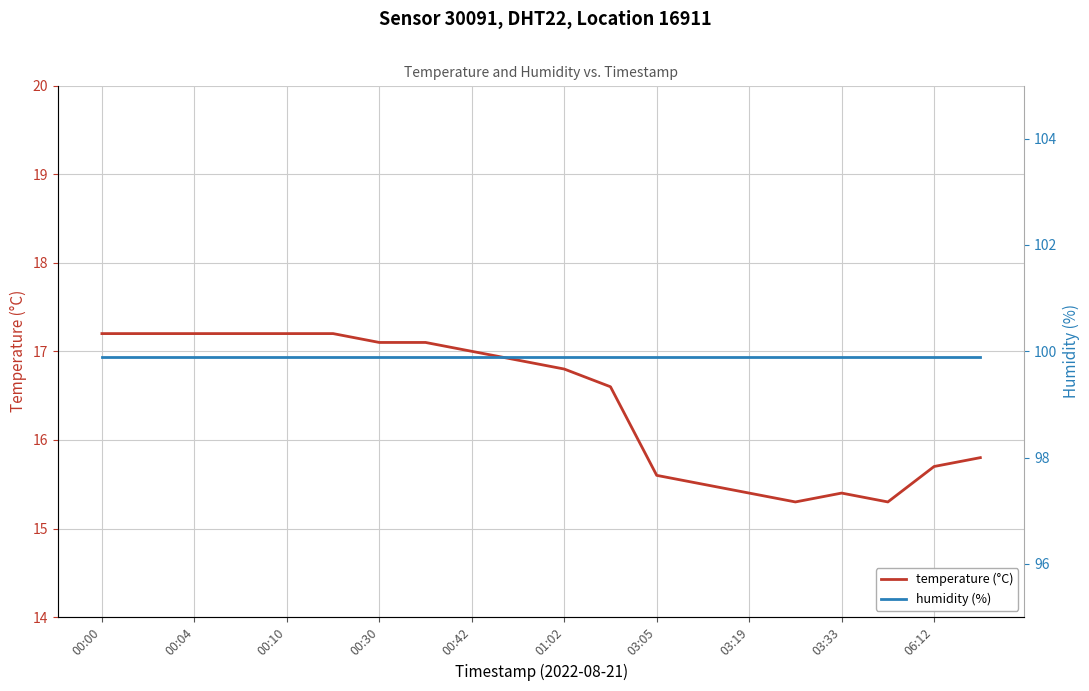

How many interior local peaks does the temperature (°C) series have?

1